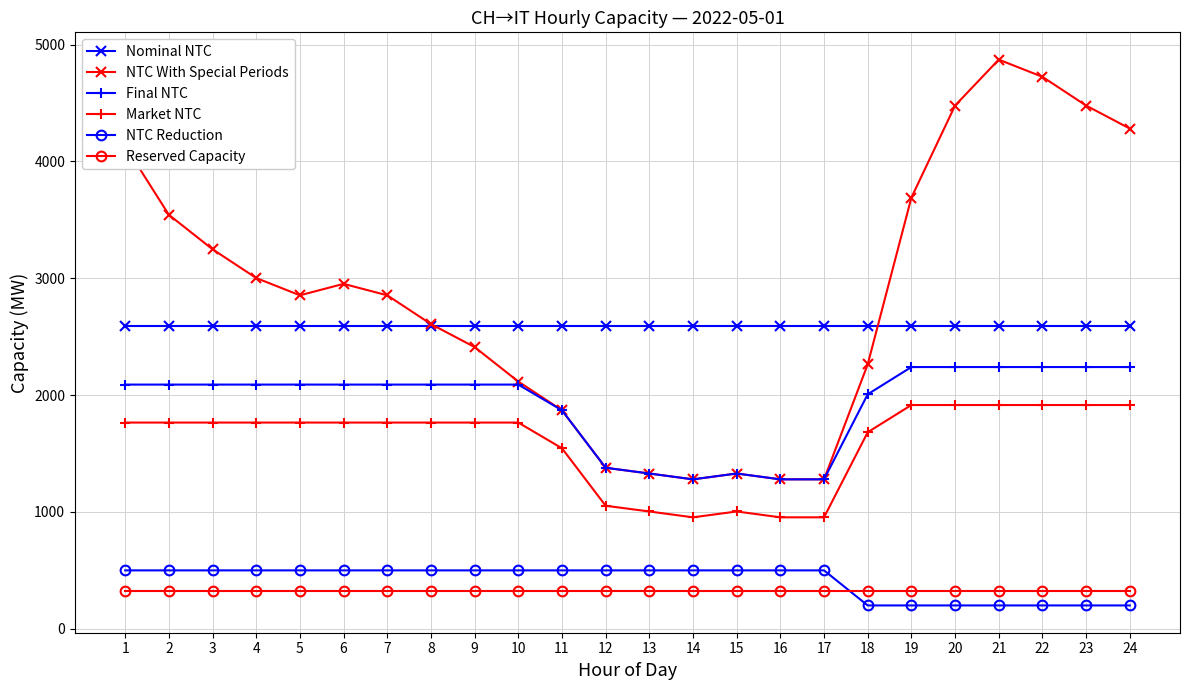

Between 1 and 3, which series saw the biggest shift?

NTC With Special Periods